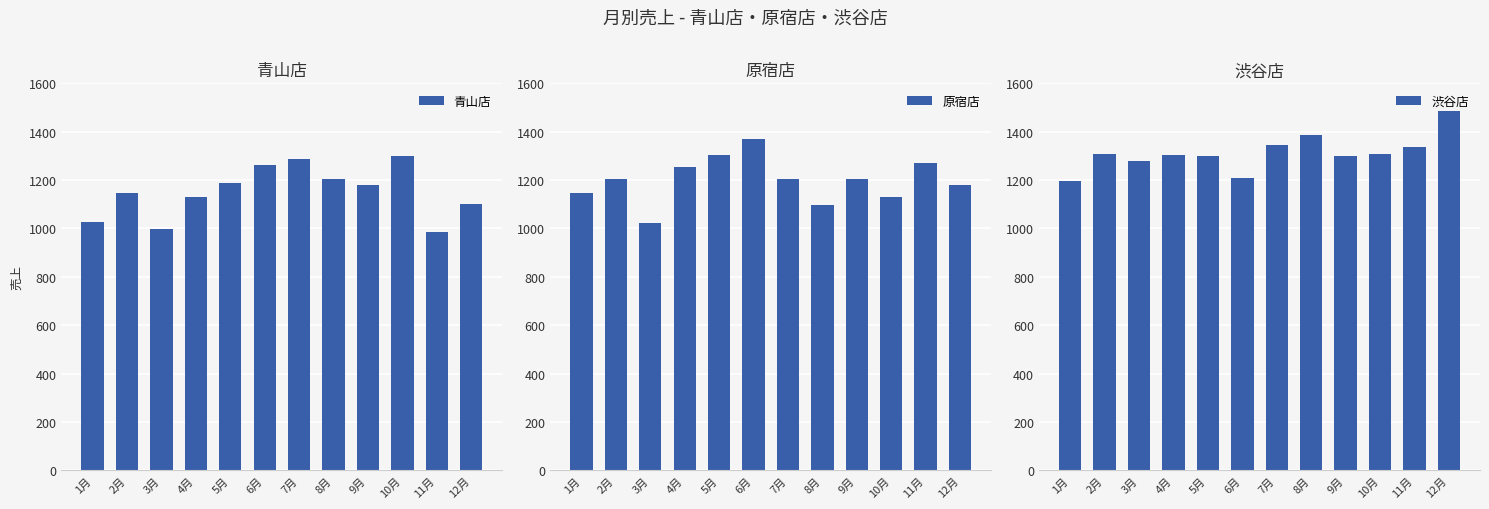

What is the sum of the 渋谷店 values at 8月 and 10月?

2693